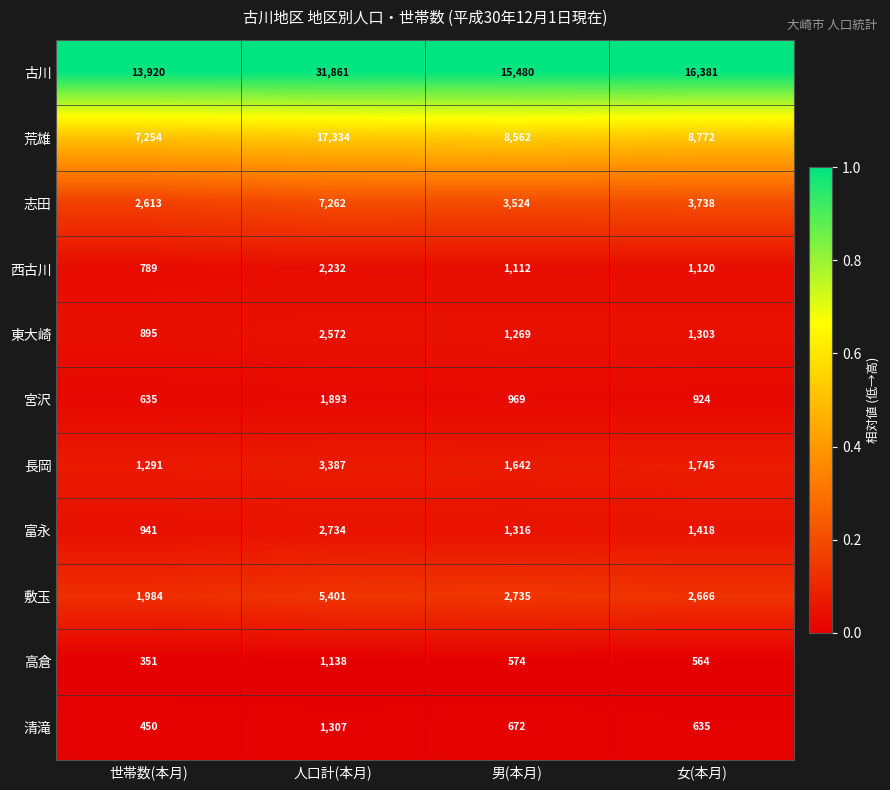

What is the difference between the highest and lowest values at 男(本月)?

14906